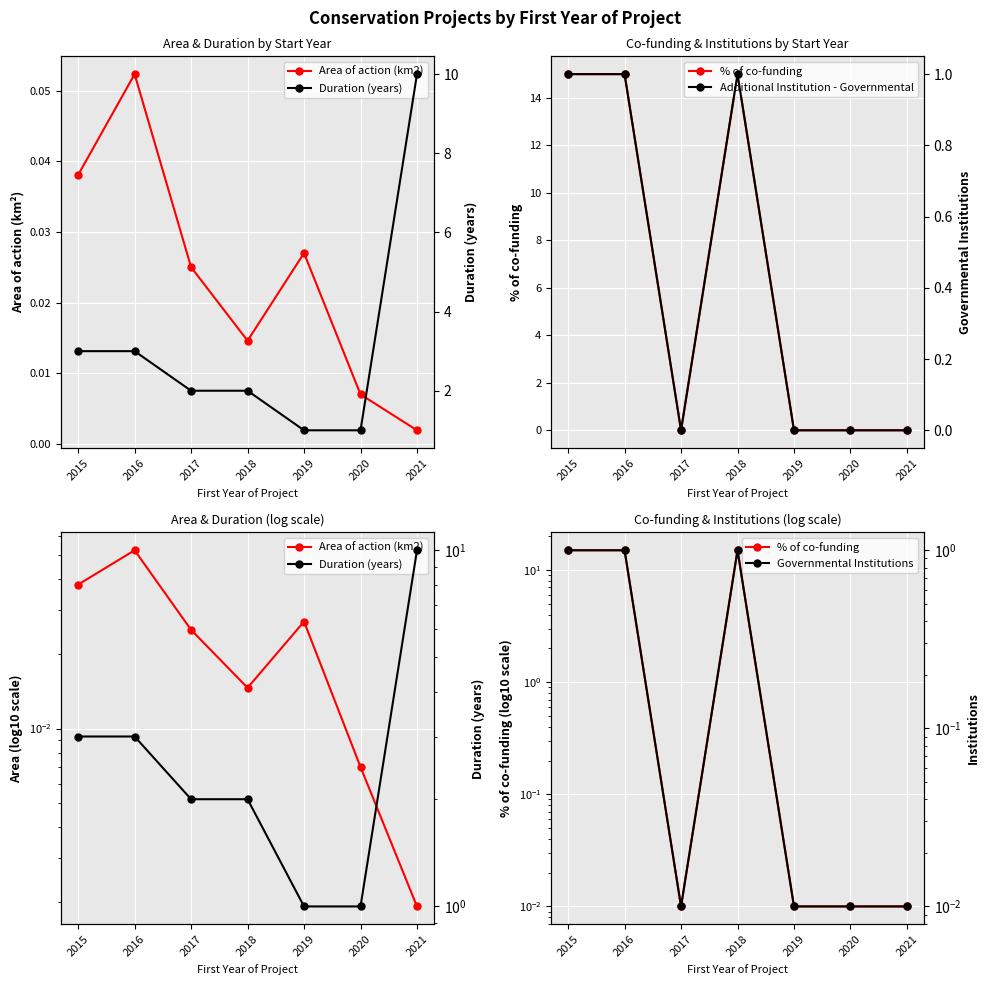

At which category is the sum across all series the highest?

2016